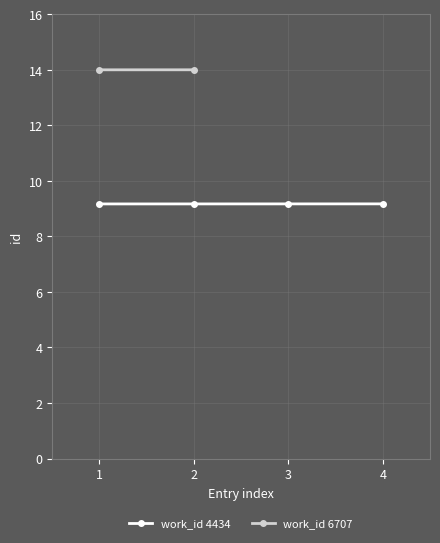

The work_id 4434 series shows 16.3 at 3. True or false?

False